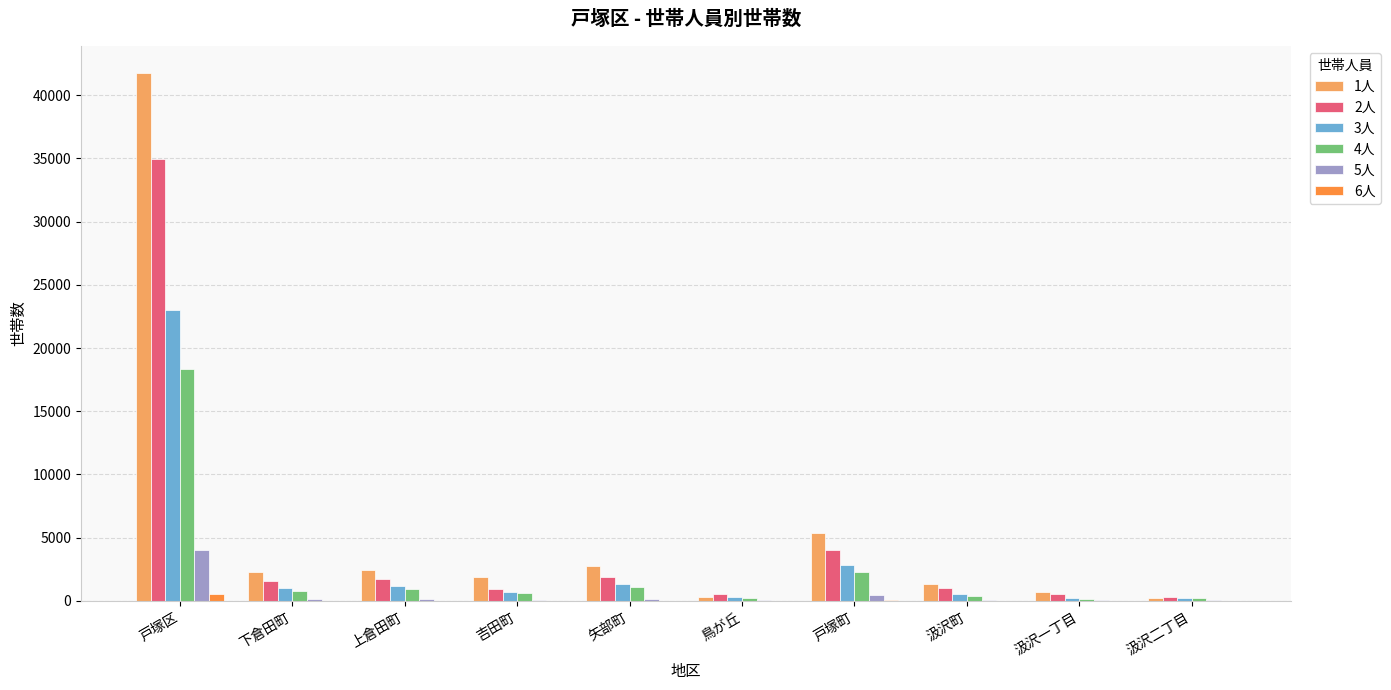

True or false: 2人 has a value of 5647 at 戸塚町.

False